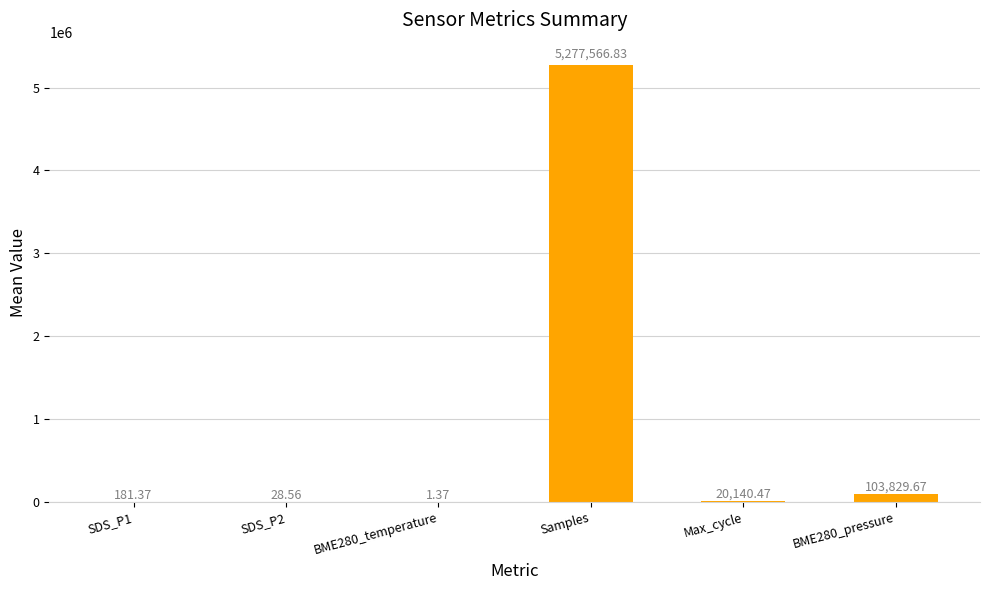

What is the change in value from SDS_P2 to BME280_pressure?

+103801.1